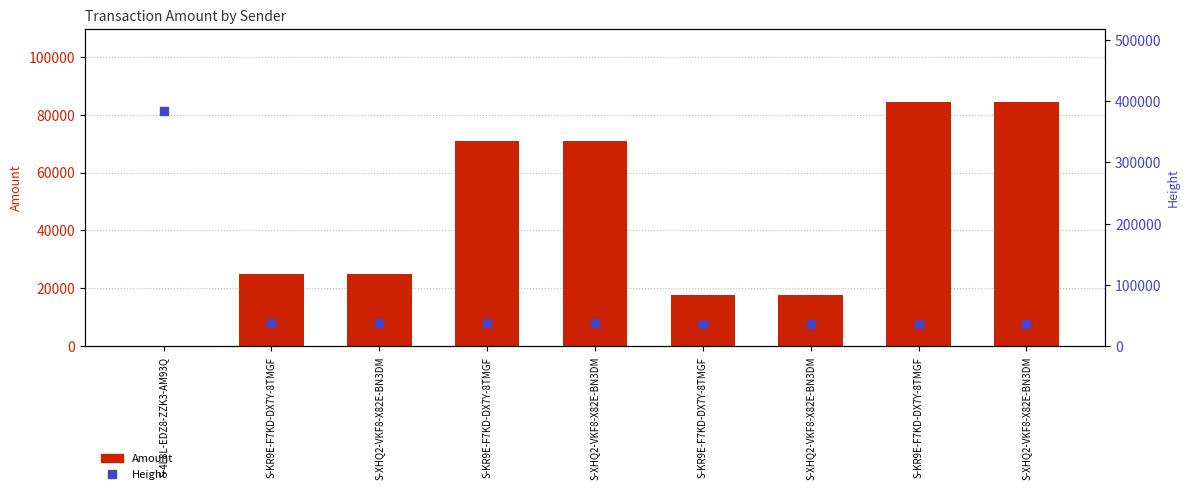

Which series has the largest total across all categories?

Height